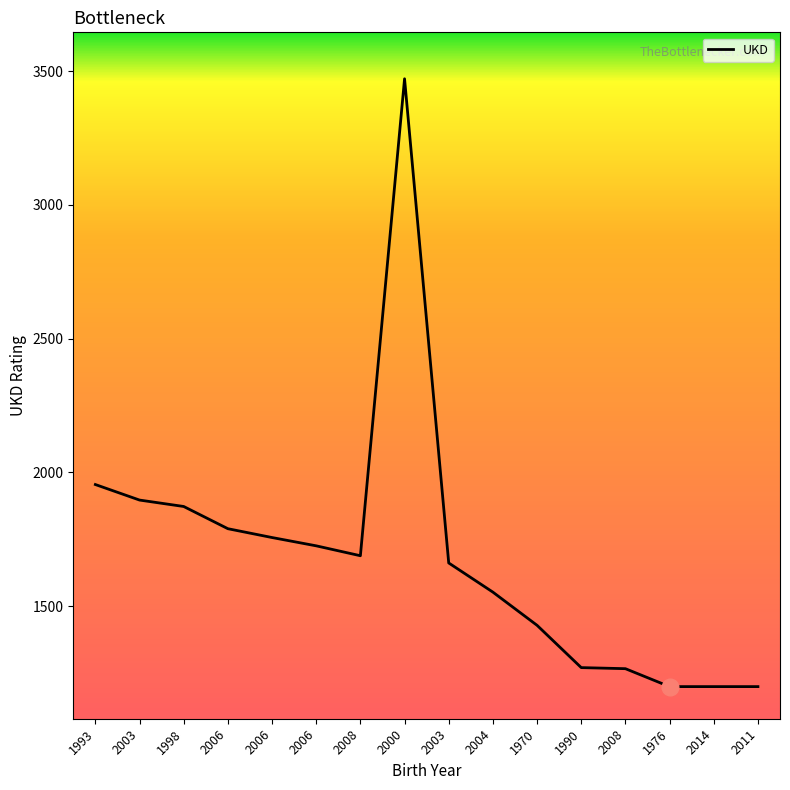

Is it true that the value at 2011 is 1200?

True